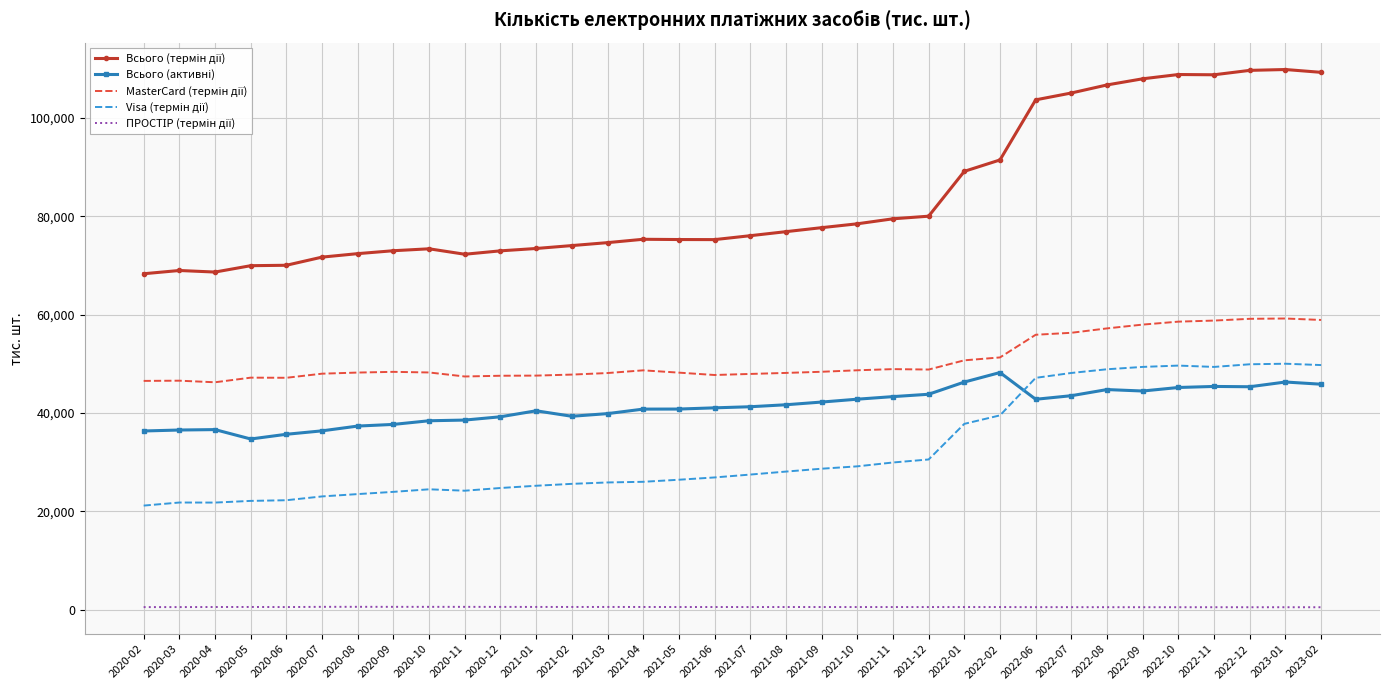

Which series ends up on top after the final intersection of Всього (активні) and Visa (термін дії)?

Visa (термін дії)